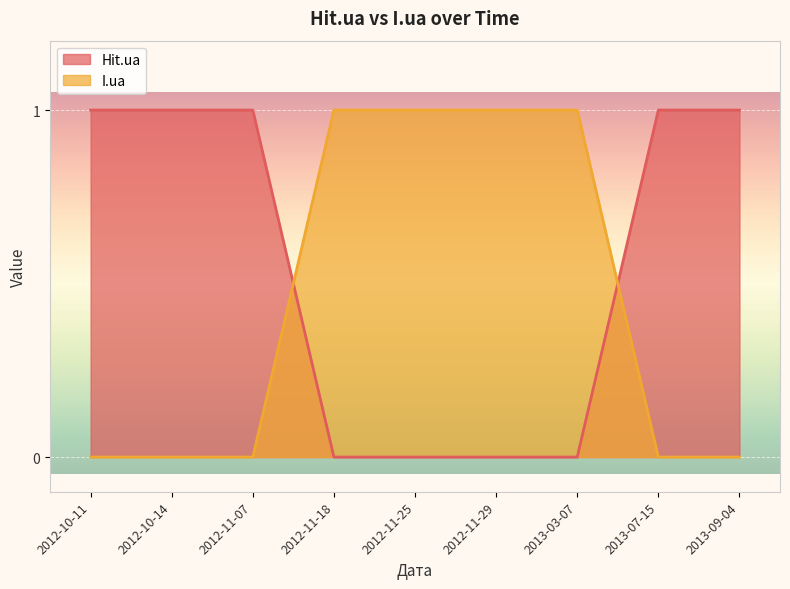

Reading right to left, what are all the values shown in this chart?

Hit.ua: 2013-09-04=1	2013-07-15=1	2013-03-07=0	2012-11-29=0	2012-11-25=0	2012-11-18=0	2012-11-07=1	2012-10-14=1	2012-10-11=1
I.ua: 2013-09-04=0	2013-07-15=0	2013-03-07=1	2012-11-29=1	2012-11-25=1	2012-11-18=1	2012-11-07=0	2012-10-14=0	2012-10-11=0